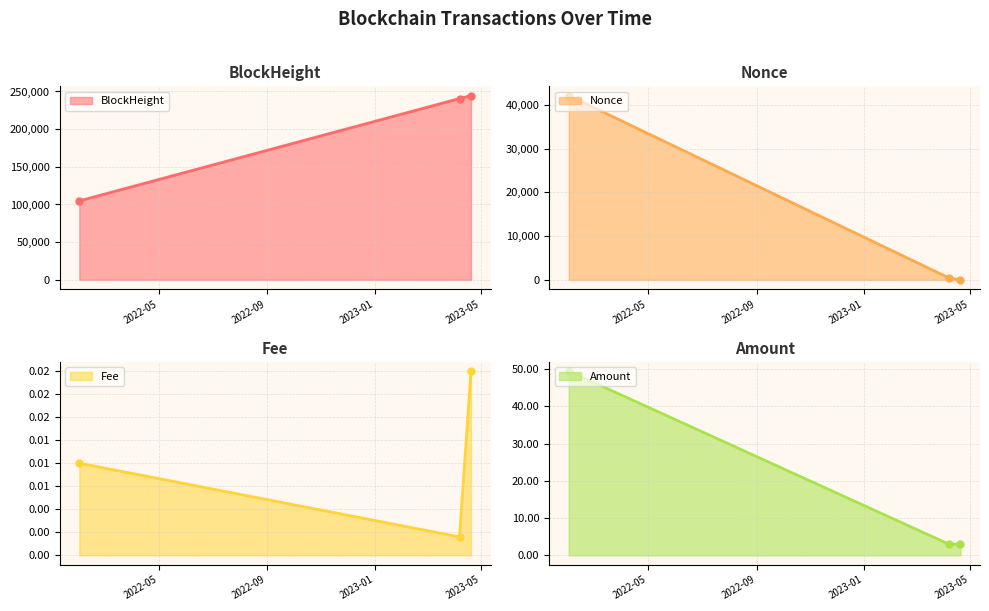

How many values in the Amount series exceed 3?

1